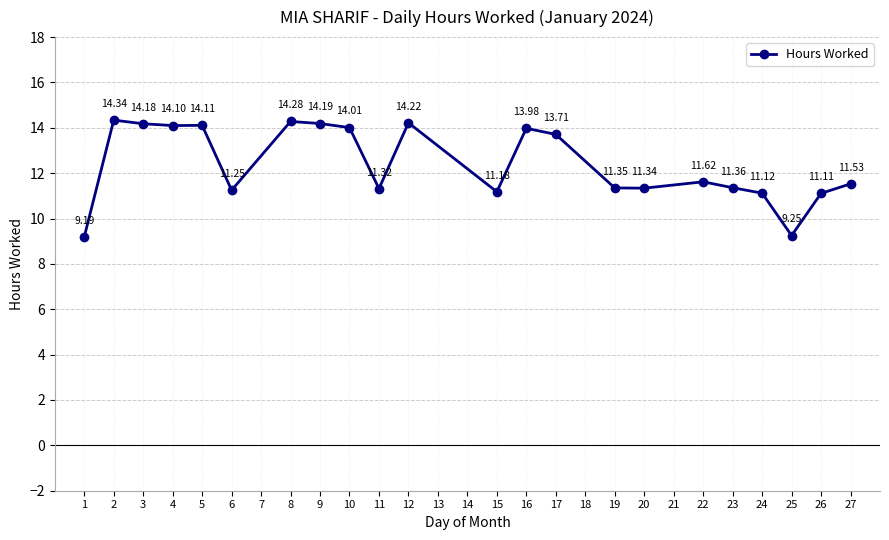

What is the maximum value shown in the chart?

14.3